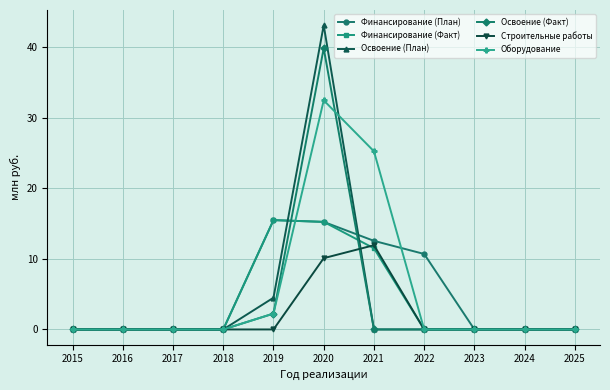

What is the sum of all Финансирование (Факт) values?

42.3